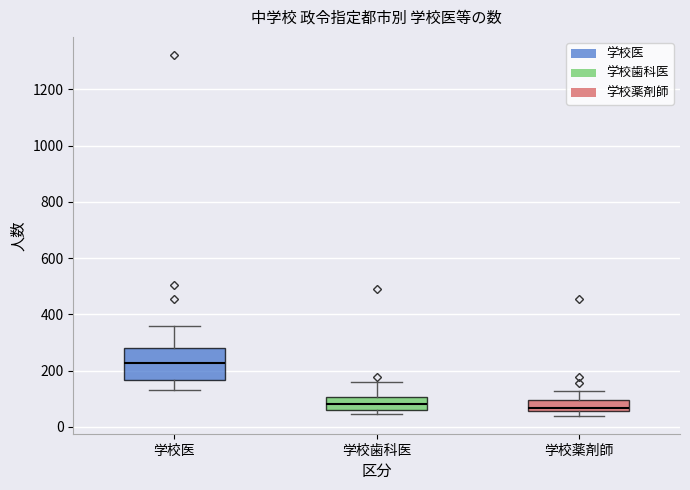

Which box has the highest median line?

学校医